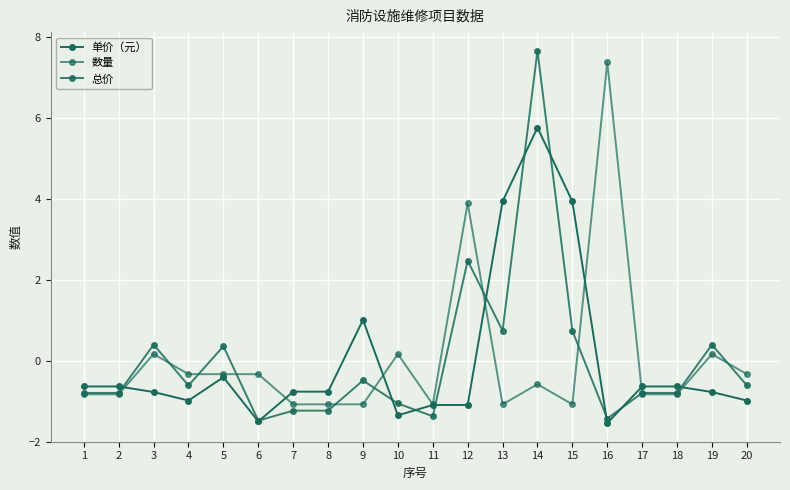

What is the value of the 总价 point at the 16th from the left?

-1.4